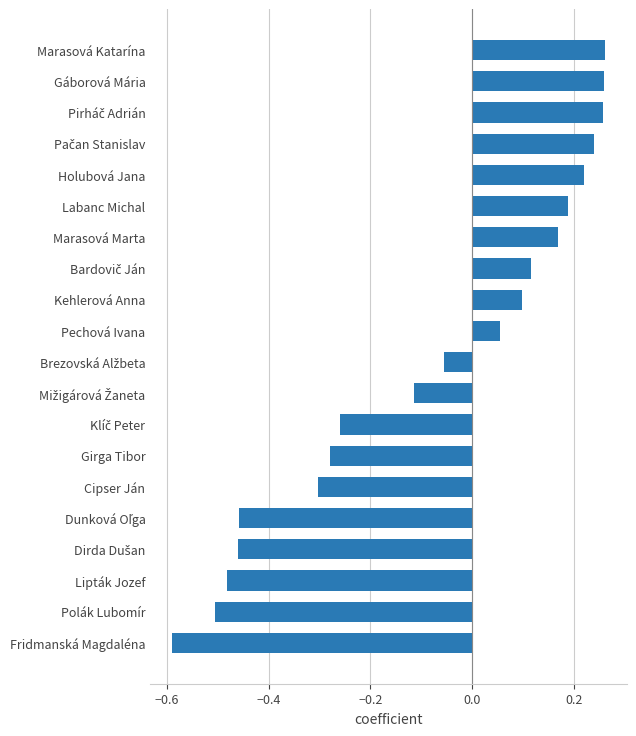

Which label corresponds to the smallest value in the chart?

Fridmanská Magdaléna